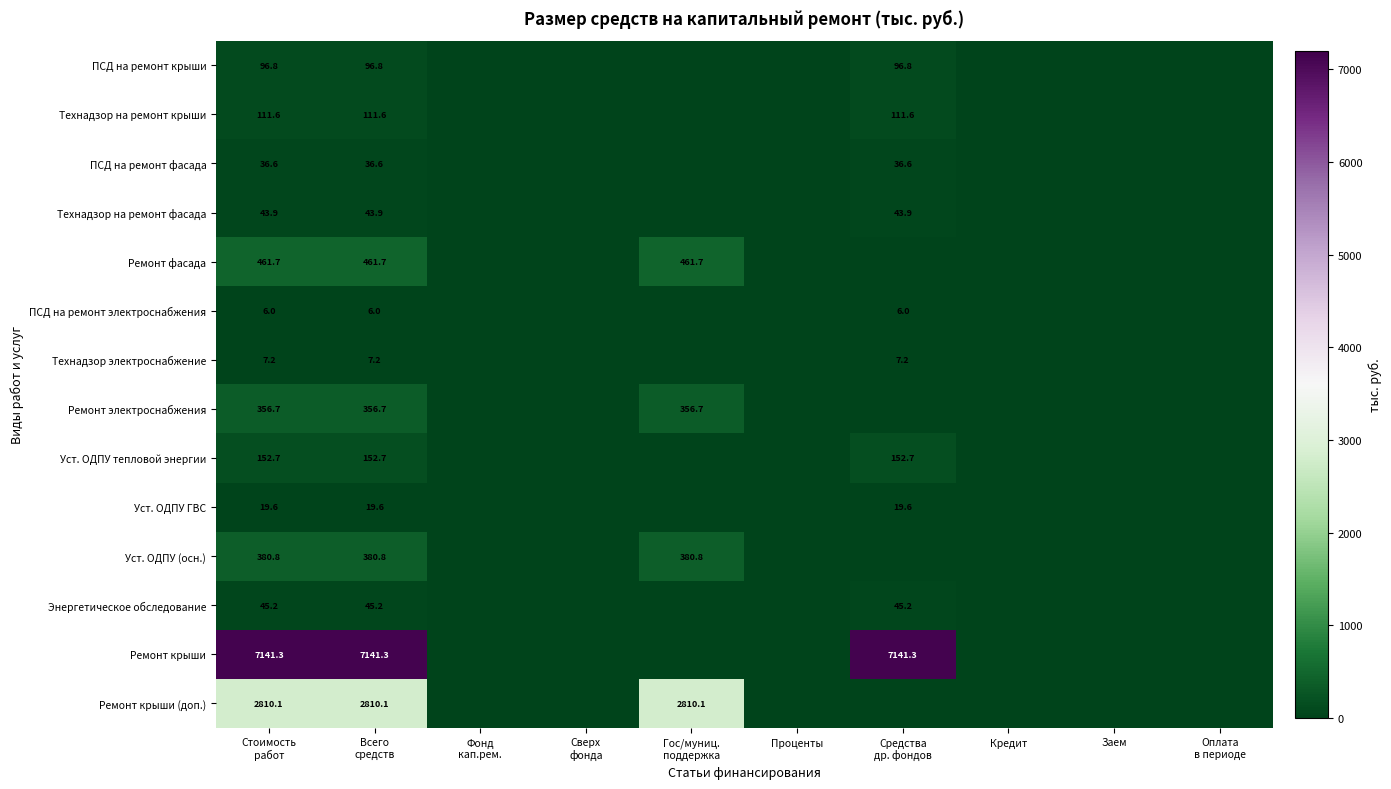

What is the difference between the ПСД на ремонт крыши values at Стоимость работ and Сверх фонда?

96.8